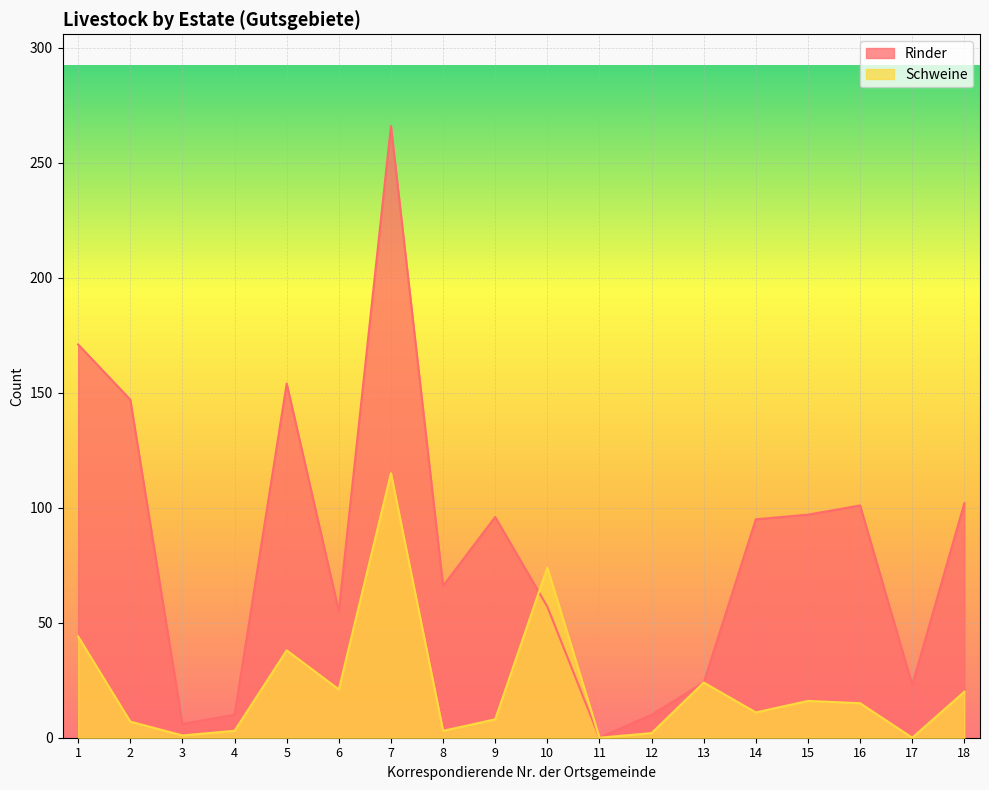

Rank the series by their maximum value, from highest to lowest.

Rinder, Schweine